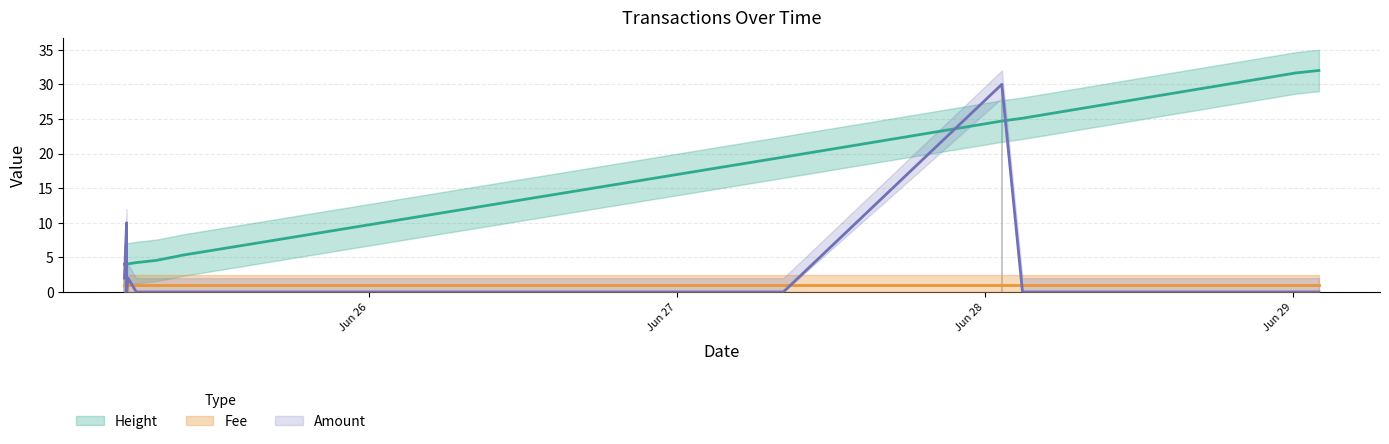

What is the difference between the highest and lowest values at 2017-06-25 09:30:38?

5.3